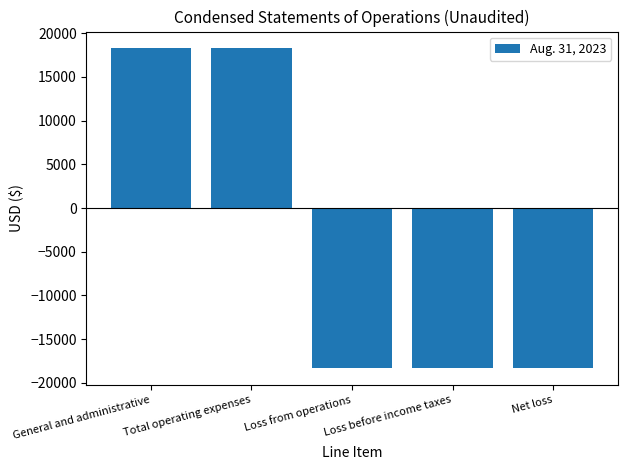

What is the change in value from Total operating expenses to Loss from operations?

-36722